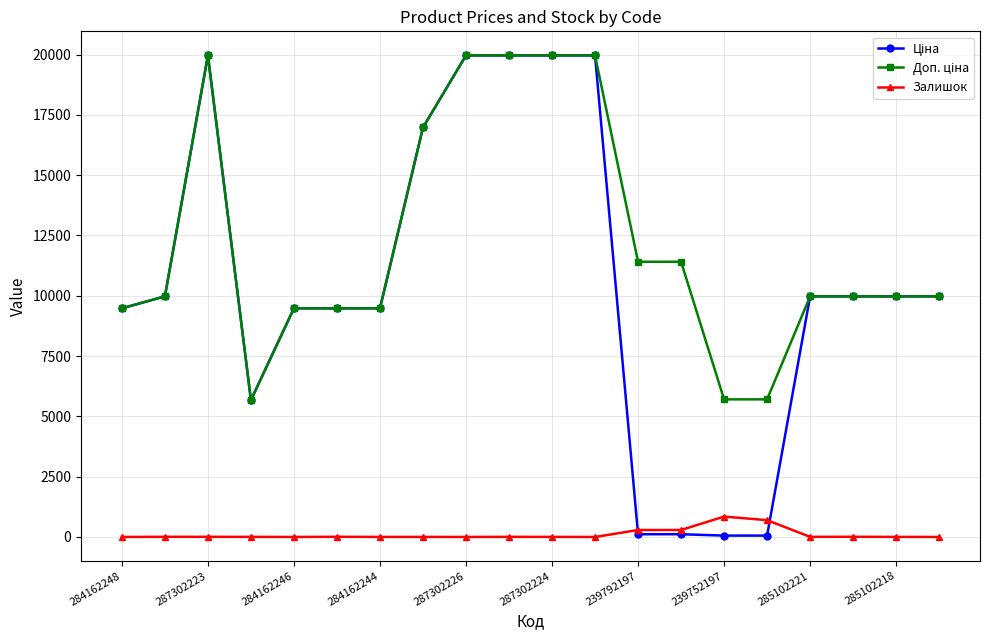

At how many categories does at least one series exceed 3532?

20